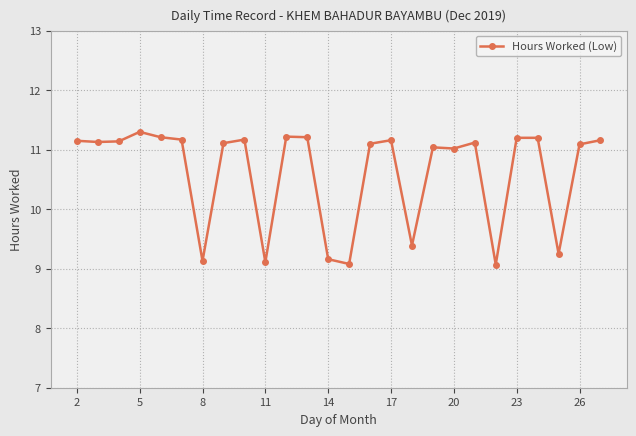

What is the smallest value displayed?

9.1